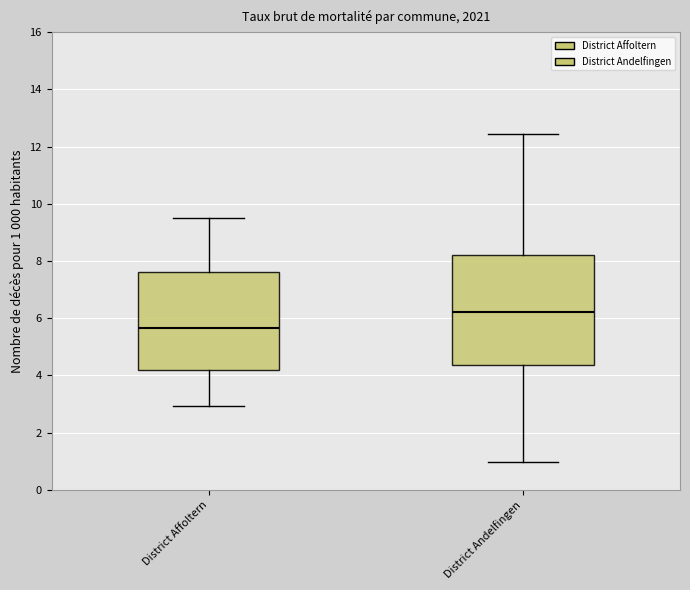

Where is the lower edge of the box for District Affoltern on the y-axis? The values are not printed on the chart, so give them approximately, as read against the axis.

4.2